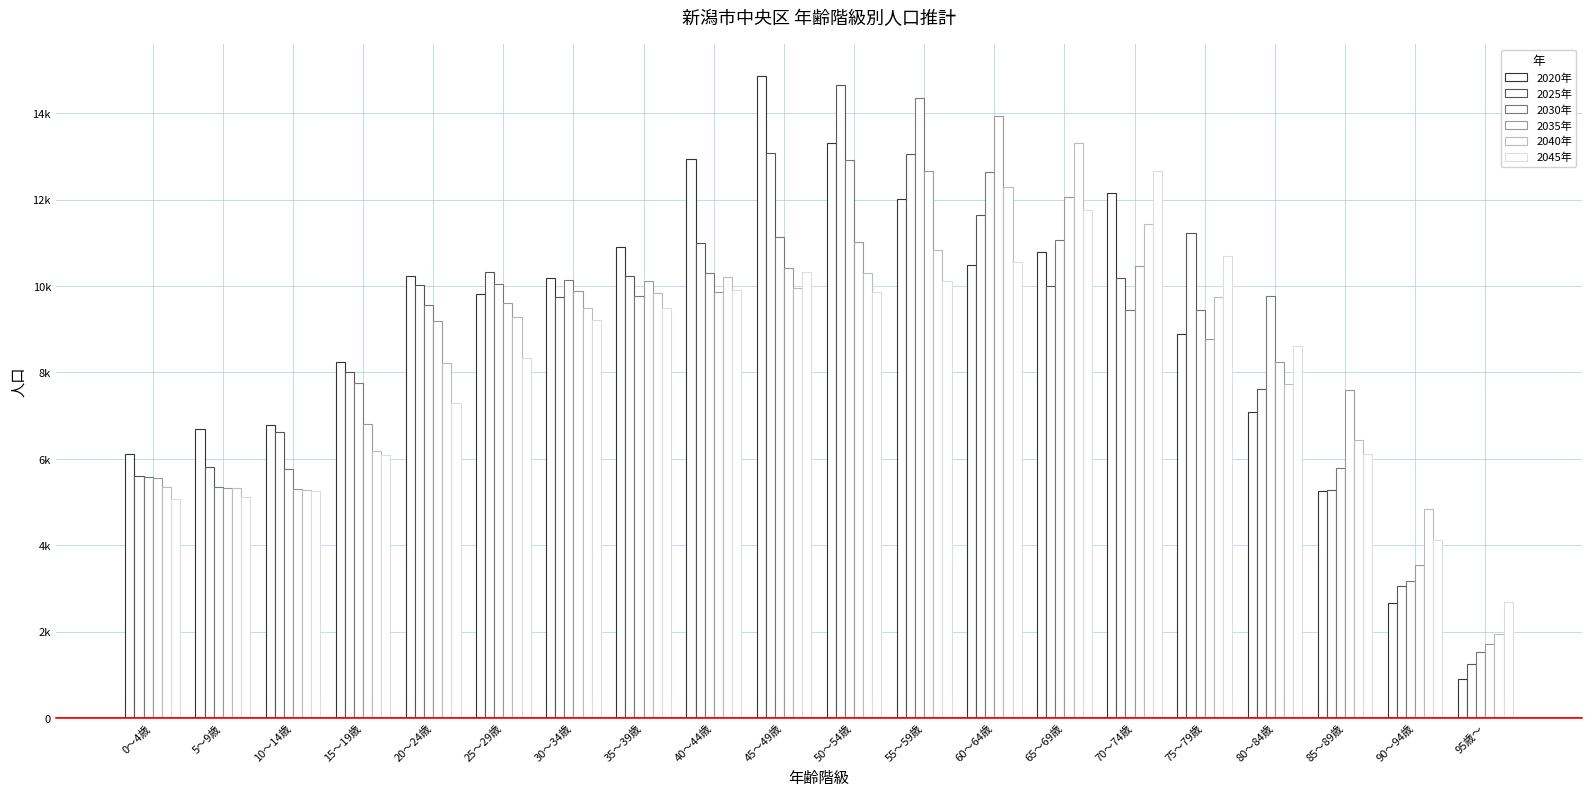

Rank the series by their maximum value, from lowest to highest.

2045年, 2040年, 2035年, 2030年, 2025年, 2020年